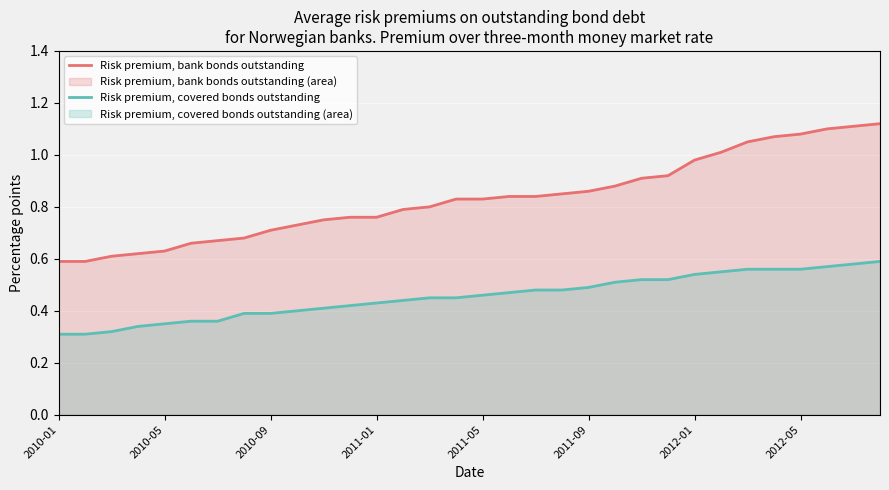

Which series changed the most between 2010-01 and 2012-01?

Risk premium, bank bonds outstanding